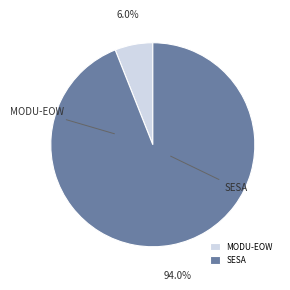

To the nearest percent, what percentage of the pie is MODU-EOW?

6%